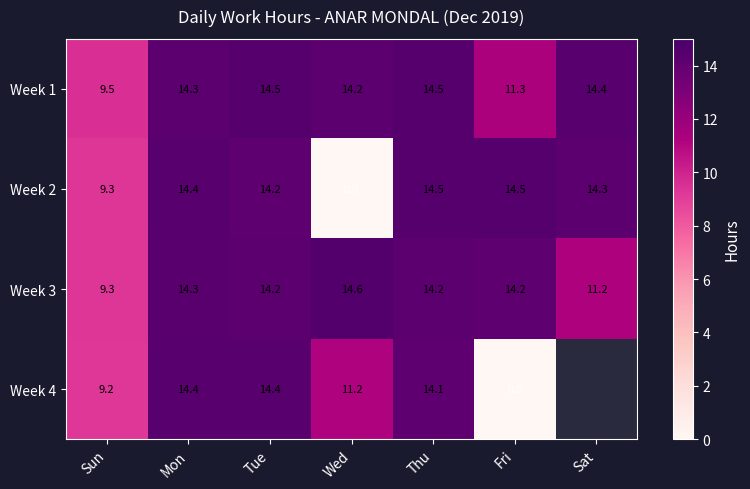

What is the average value of the Week 3 series?

13.1